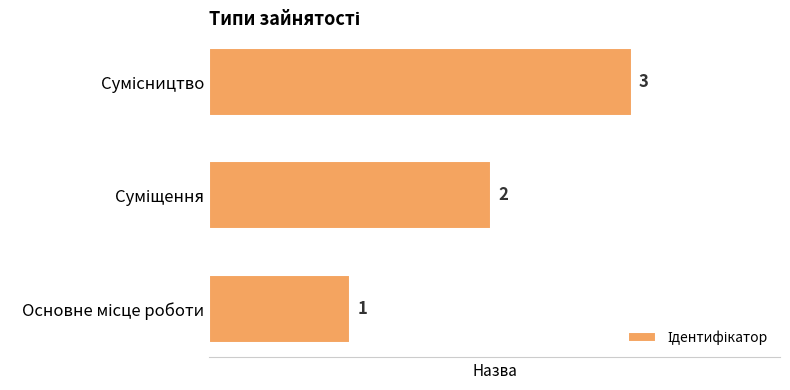

What is the sum of all values?

6